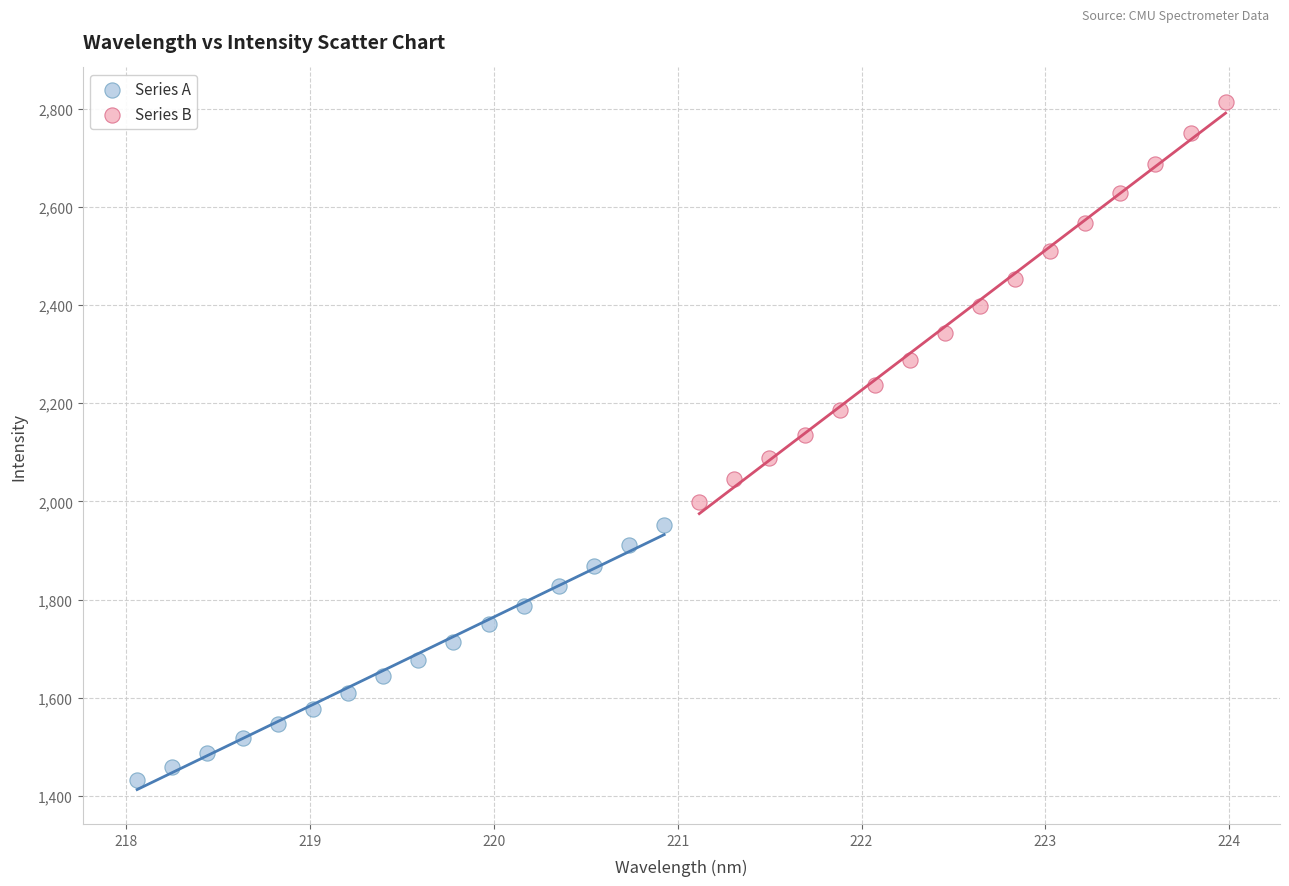

What are all the series names shown in the legend?

Series A, Series B